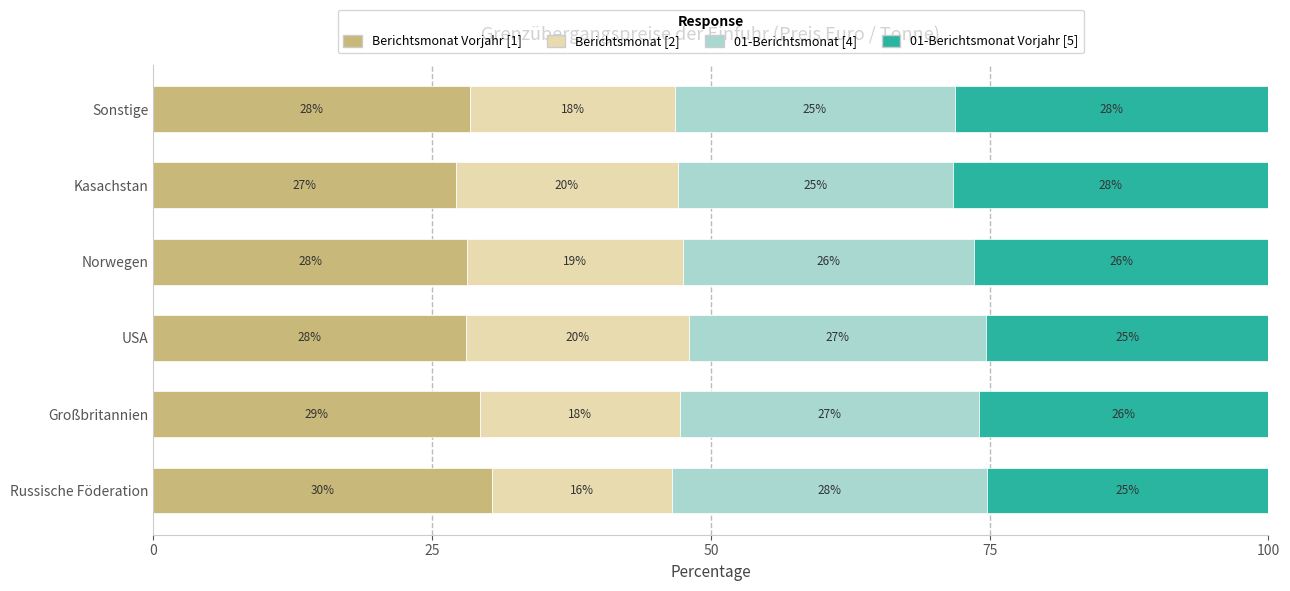

What is the total value across all series at Kasachstan?

100.0